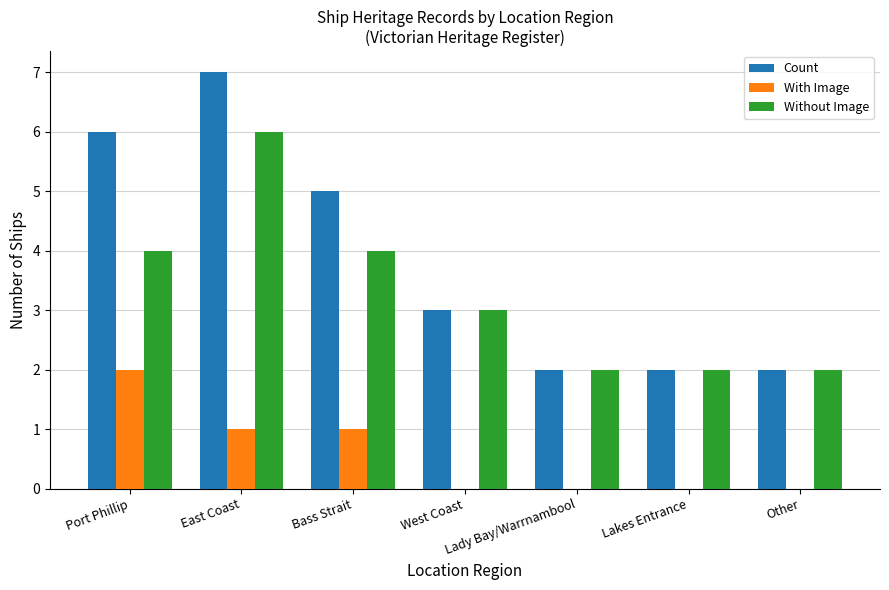

Which category has the highest value in the Count series?

East Coast